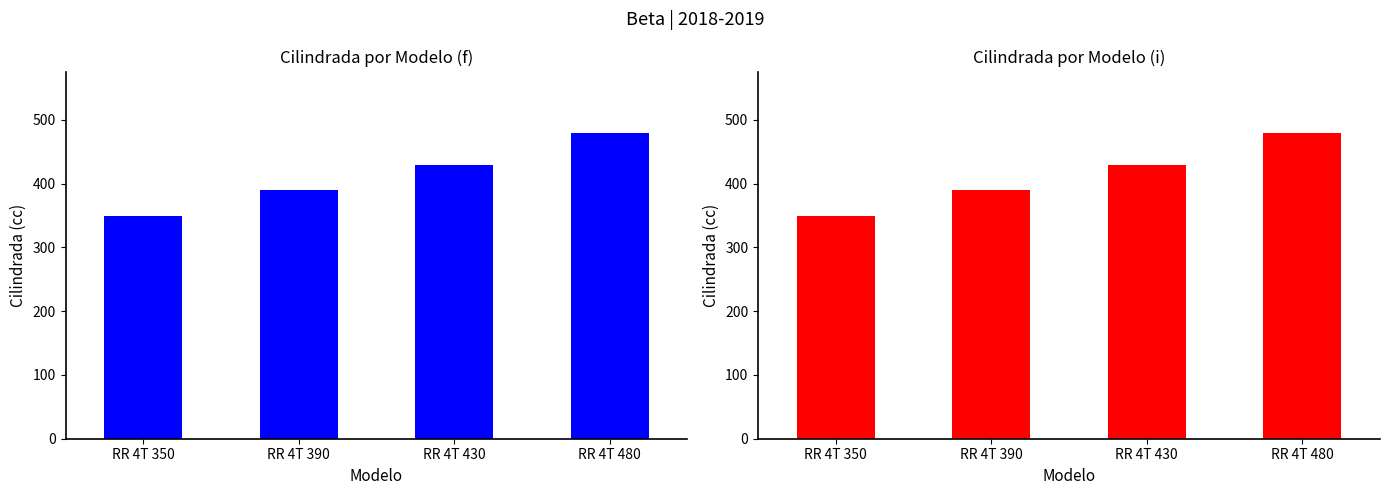

What is the value of the 4th bar from the left?

480